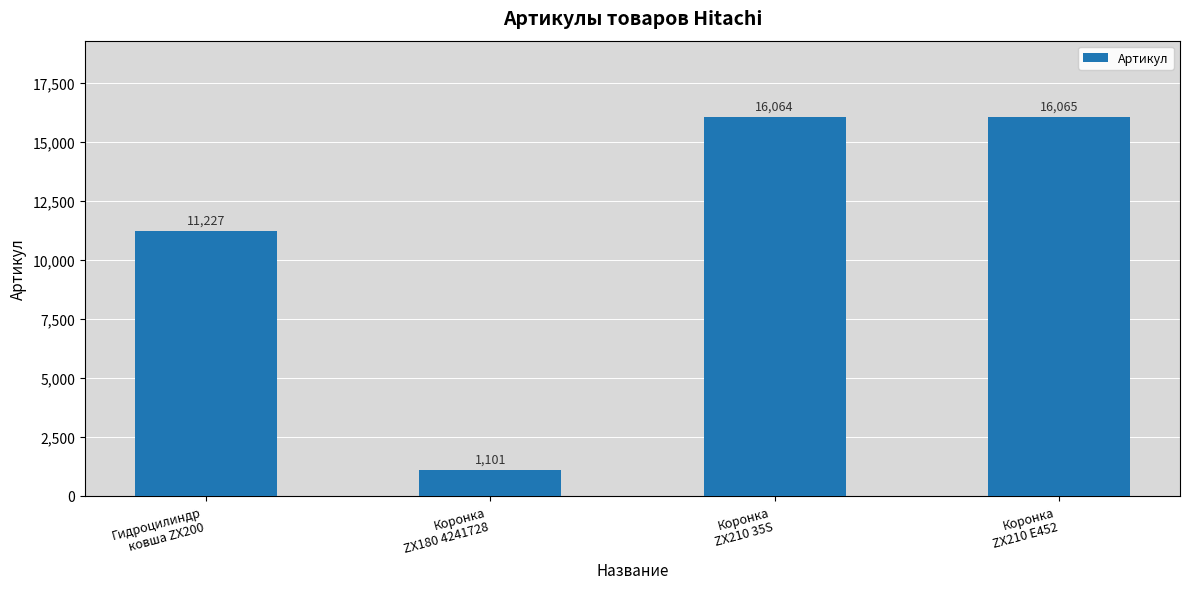

What is the value of the 1st bar from the left?

11227